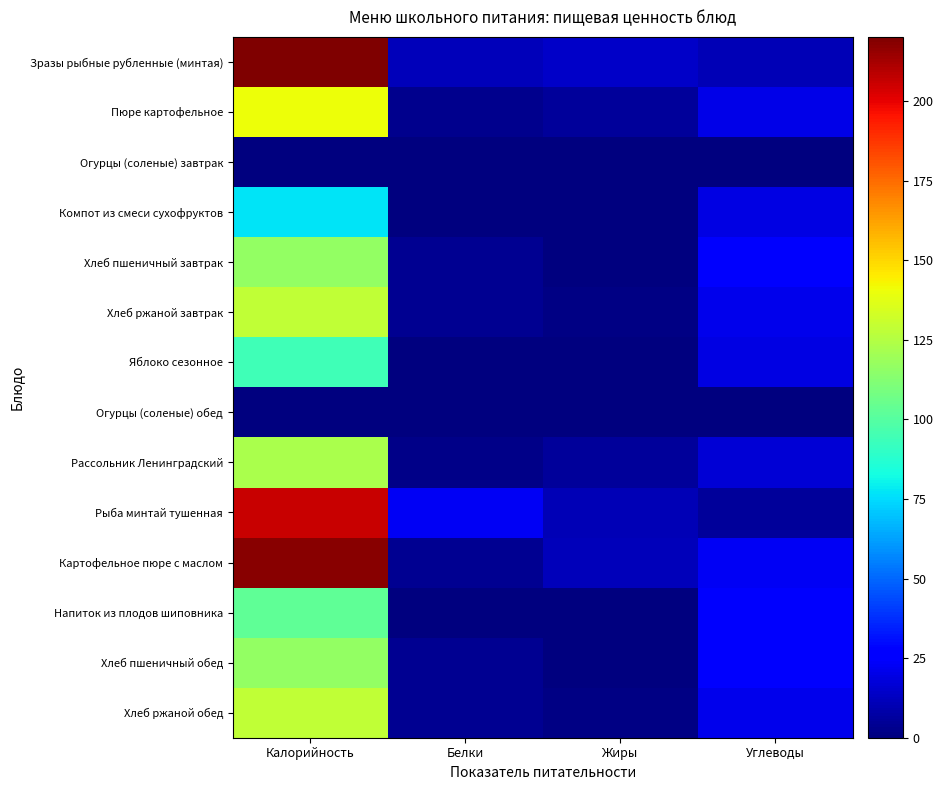

Between Белки and Углеводы, which series saw the biggest shift?

Напиток из плодов шиповника